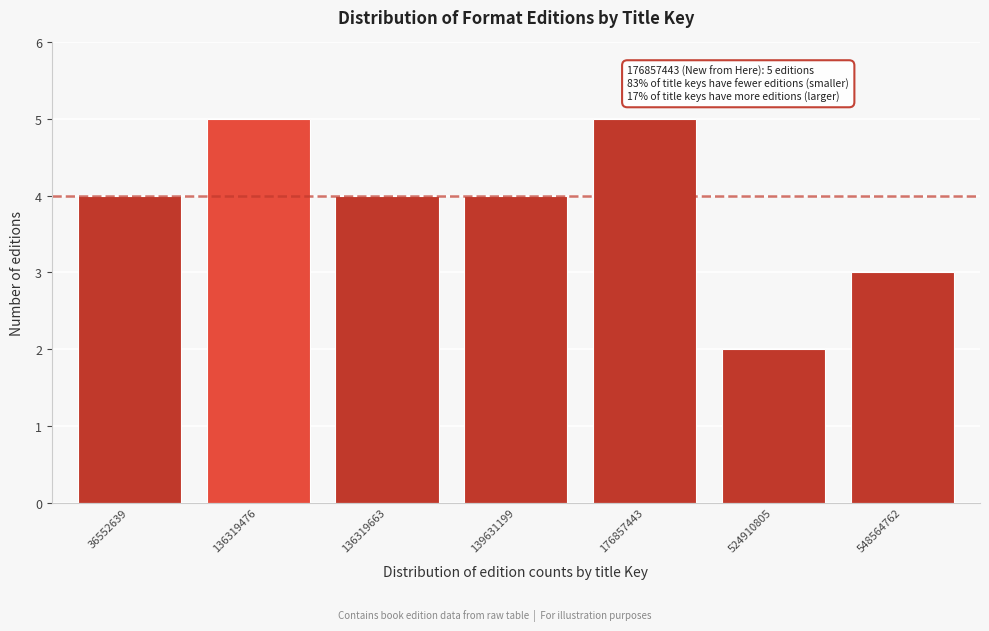

Reading left to right, transcribe all the data shown in this chart.

4	5	4	4	5	2	3